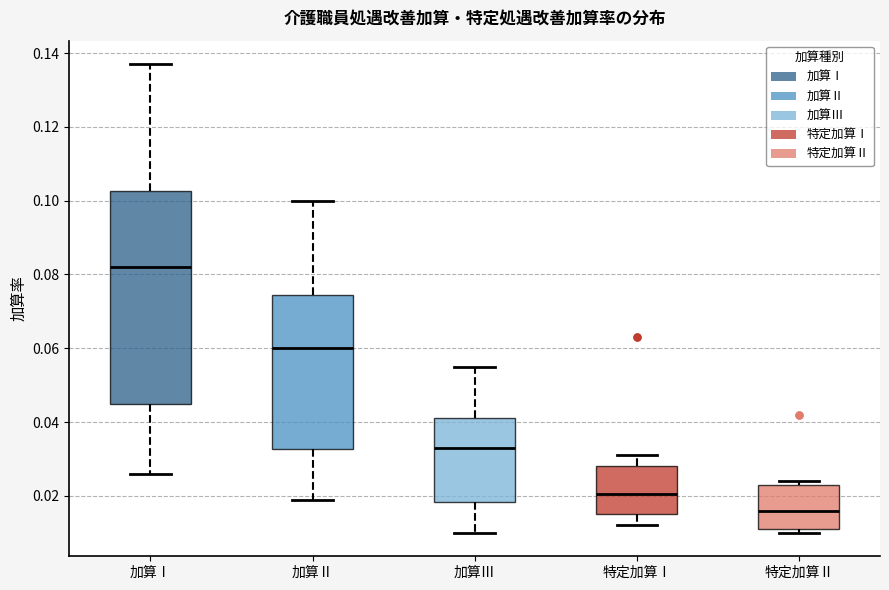

Where does the median line of the box for 特定加算Ⅰ sit on the y-axis? The values are not printed on the chart, so give them approximately, as read against the axis.

0.020